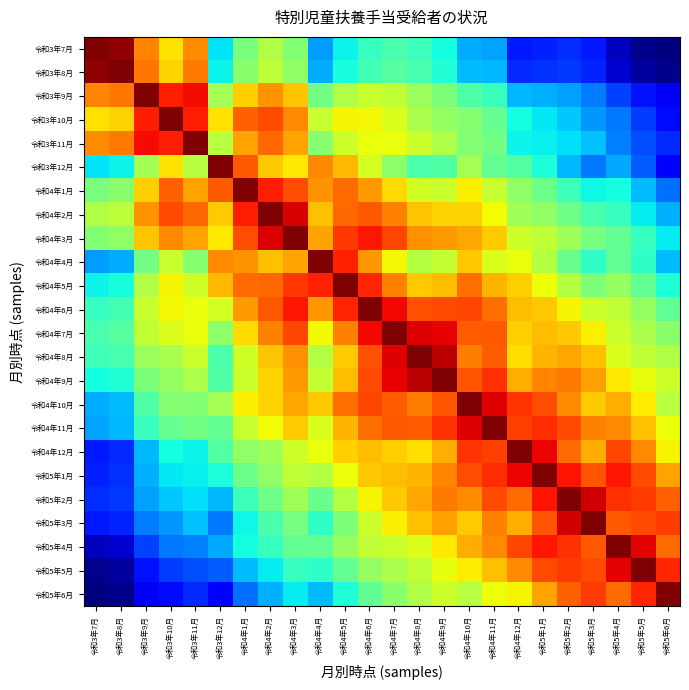

At how many categories does at least one series exceed 0?

24